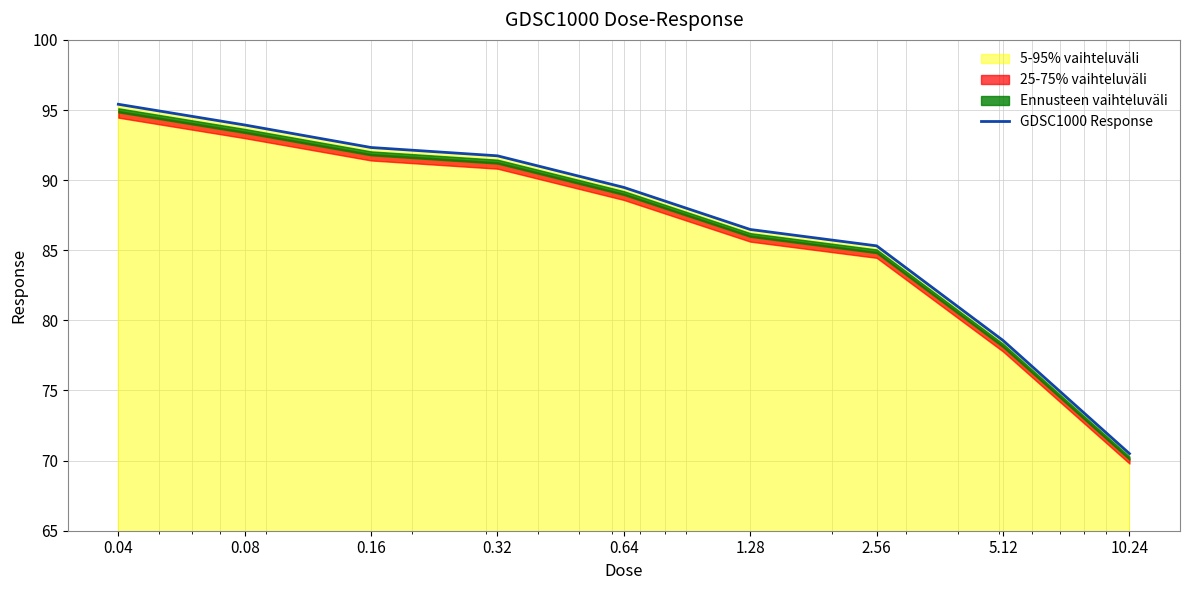

What is the label of the 9th point from the right?

0.04